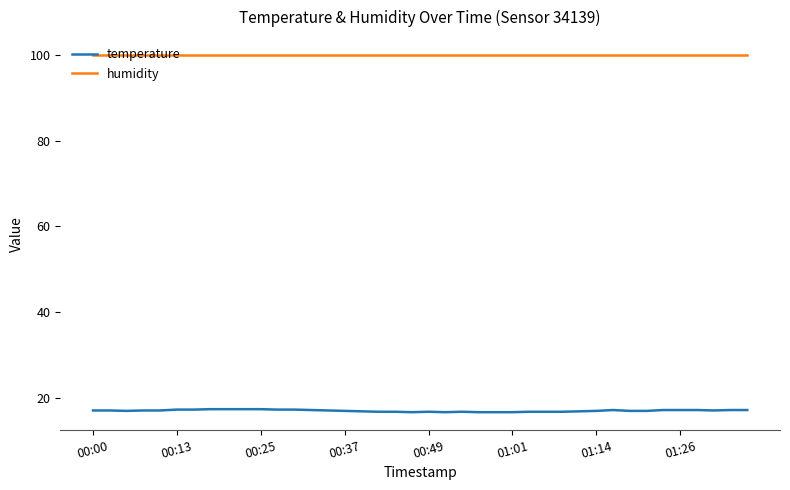

Rank the series by their maximum value, from lowest to highest.

temperature, humidity